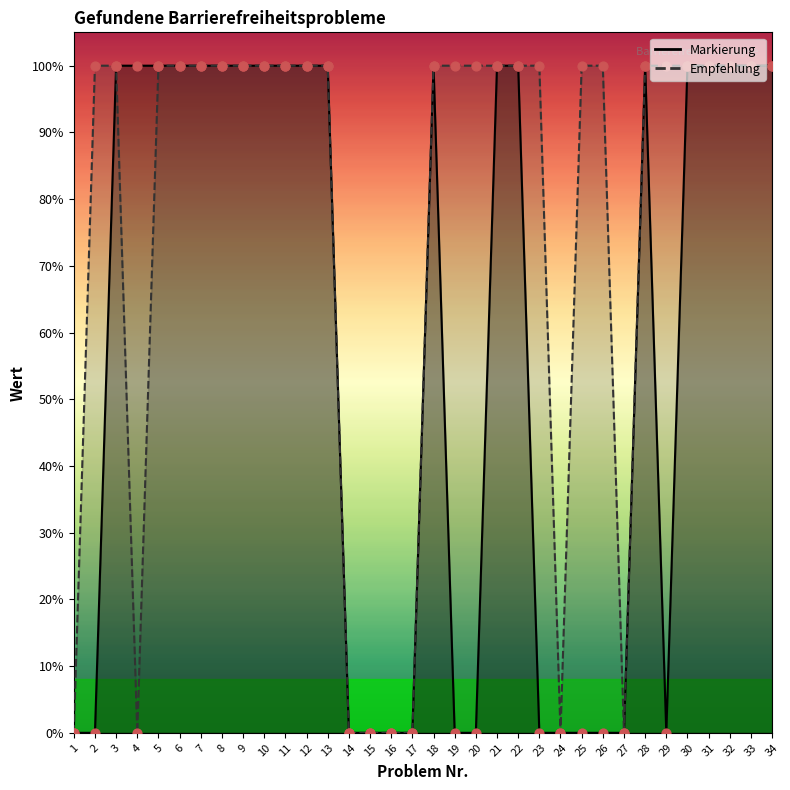

At how many categories does at least one series exceed 0?

27